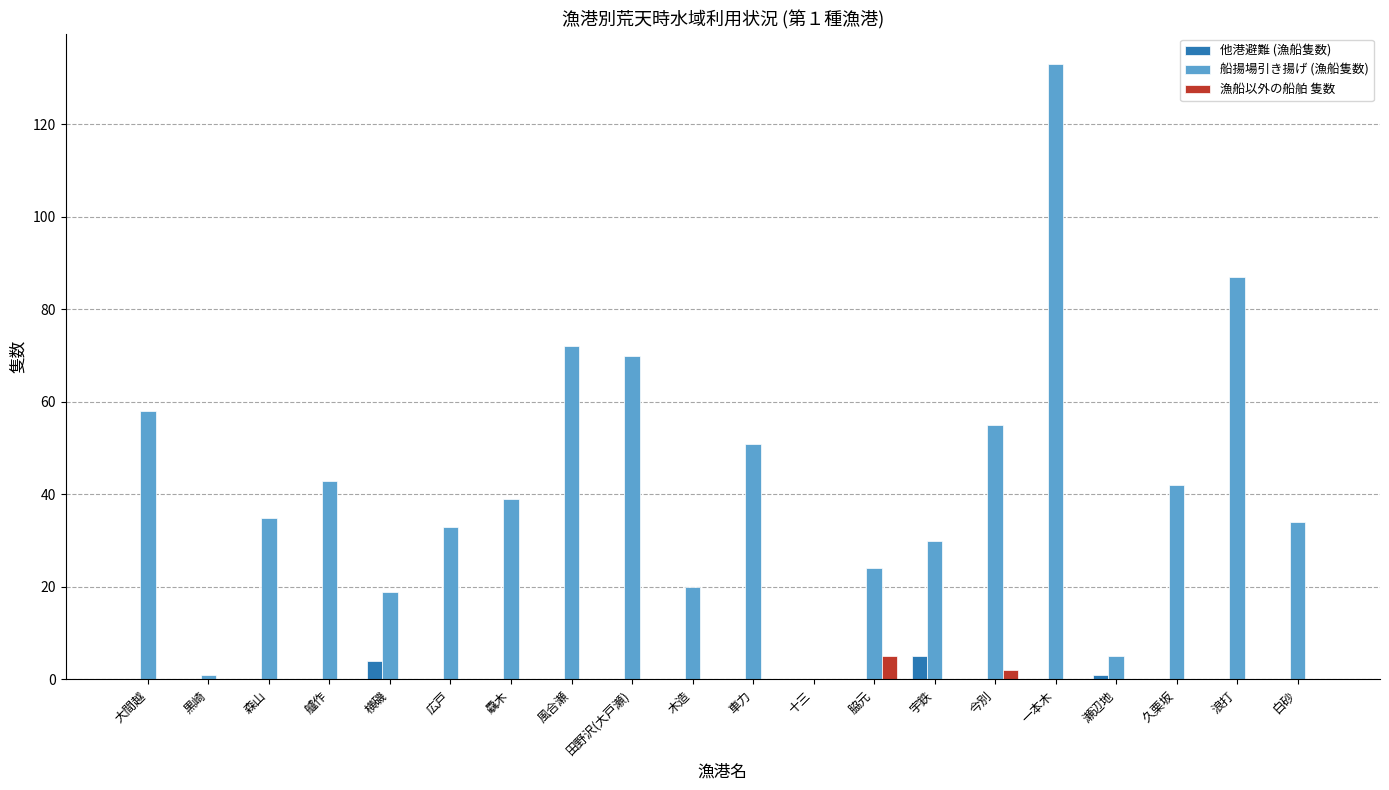

True or false: 船揚場引き揚げ (漁船隻数) has a value of 34 at 白砂.

True